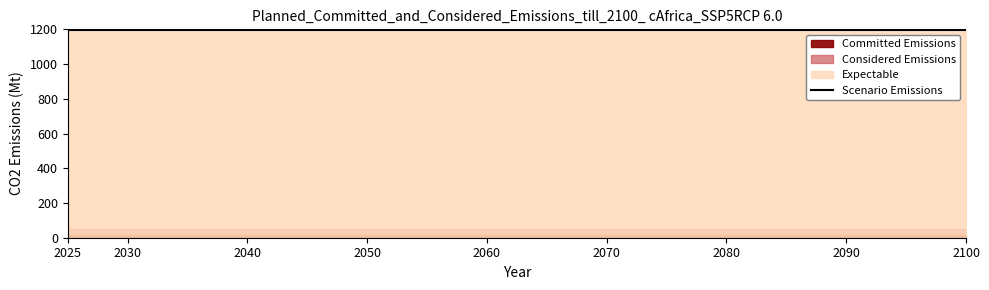

Between 19 and 15, which is larger?

19